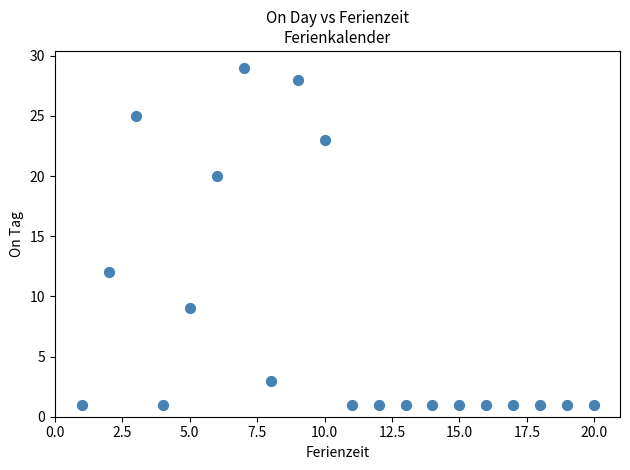

What is the range of Y values (max minus min)?

28